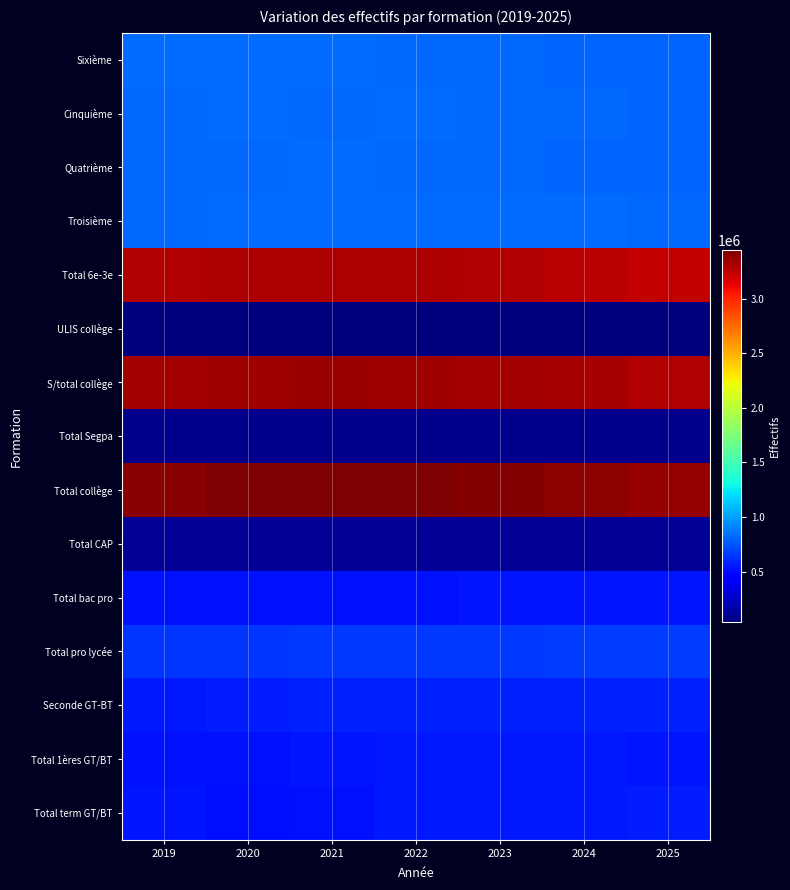

At which category is the sum across all series the highest?

2022